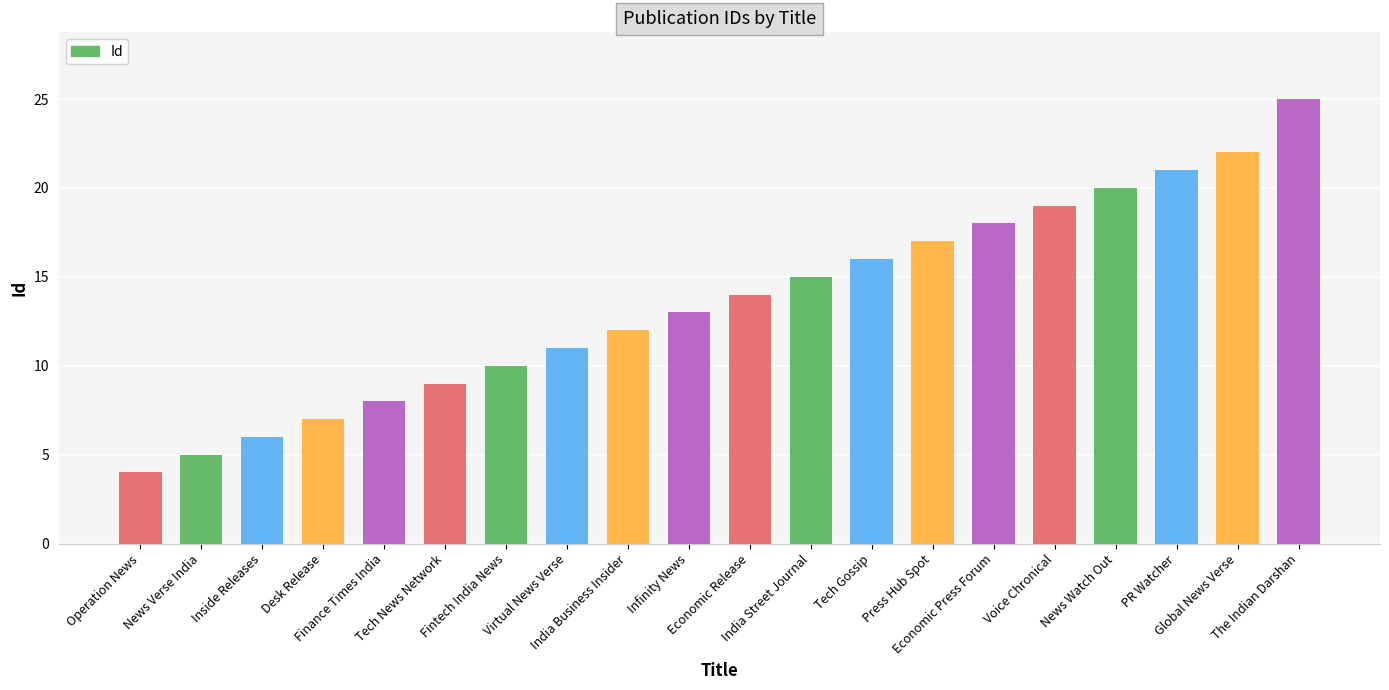

What is the value of the 10th bar from the left?

13